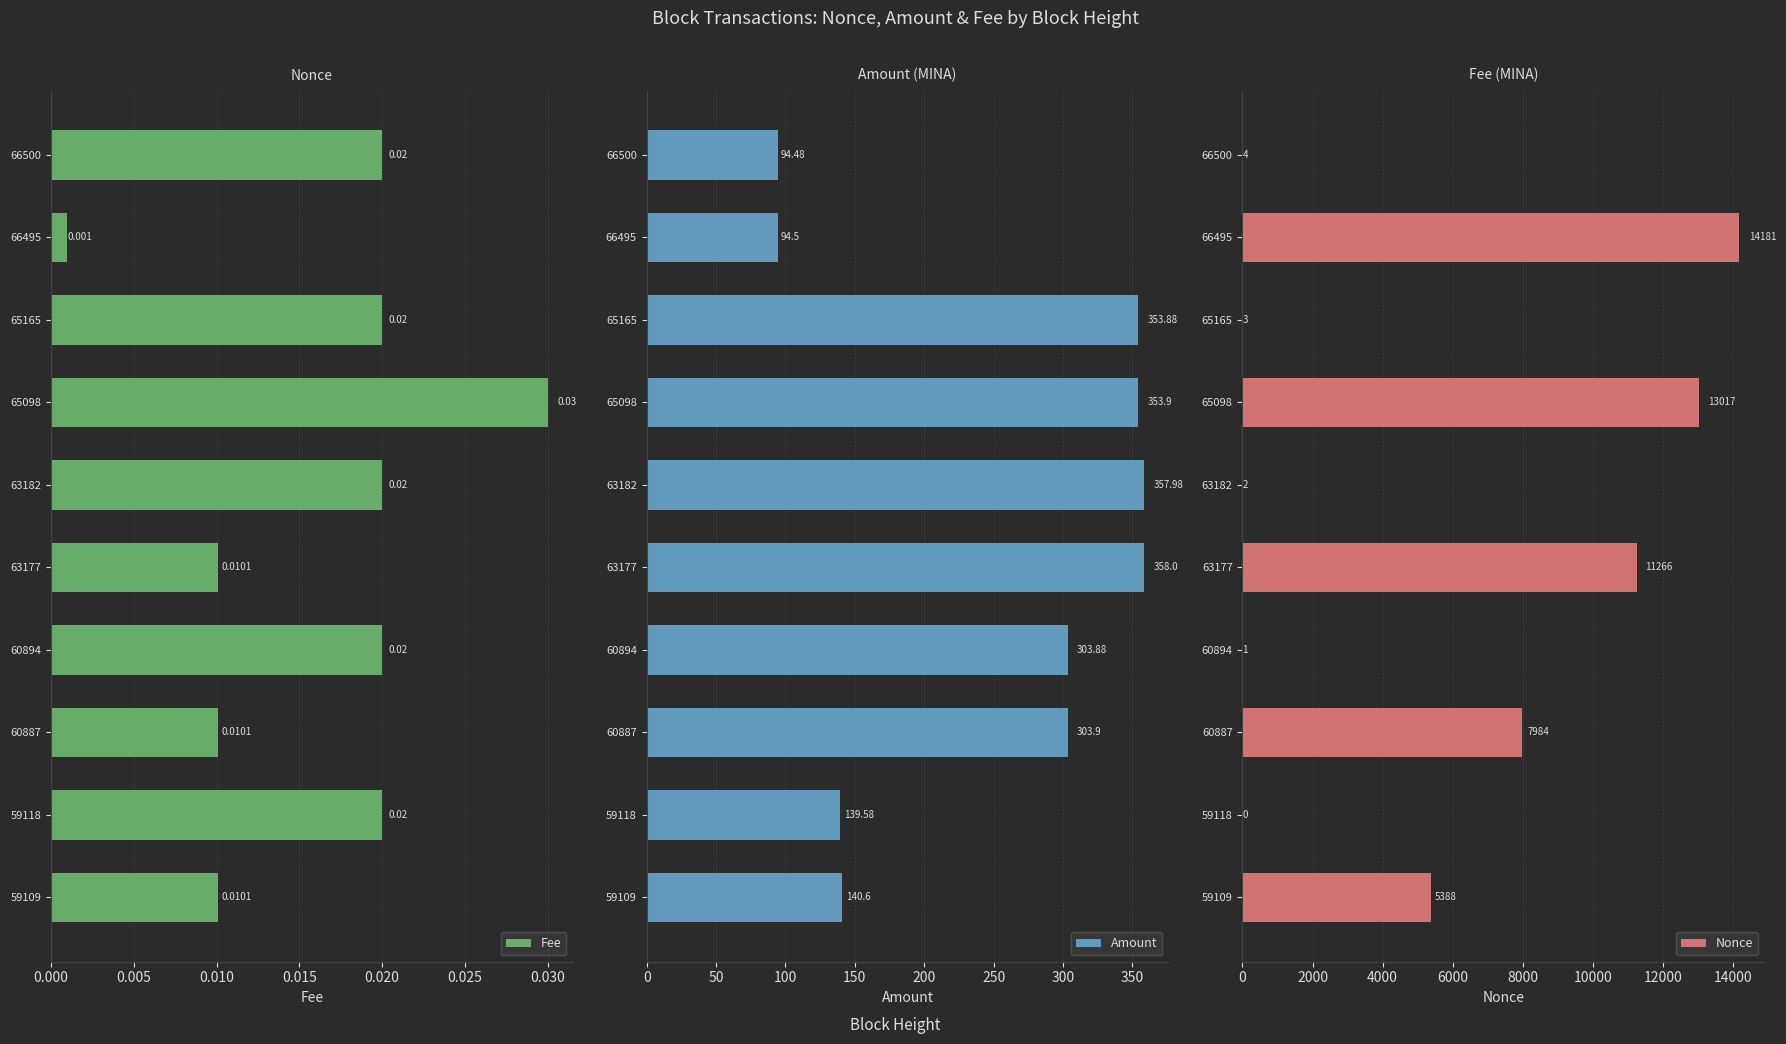

The Amount series shows 249.9 at 59109. True or false?

False